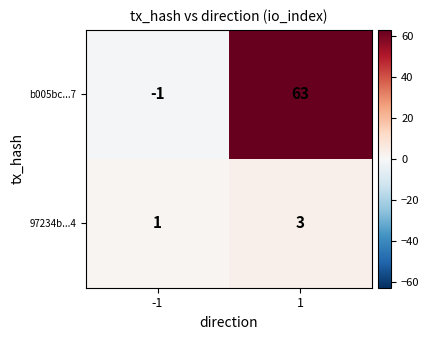

Which label corresponds to the largest value in the chart?

1